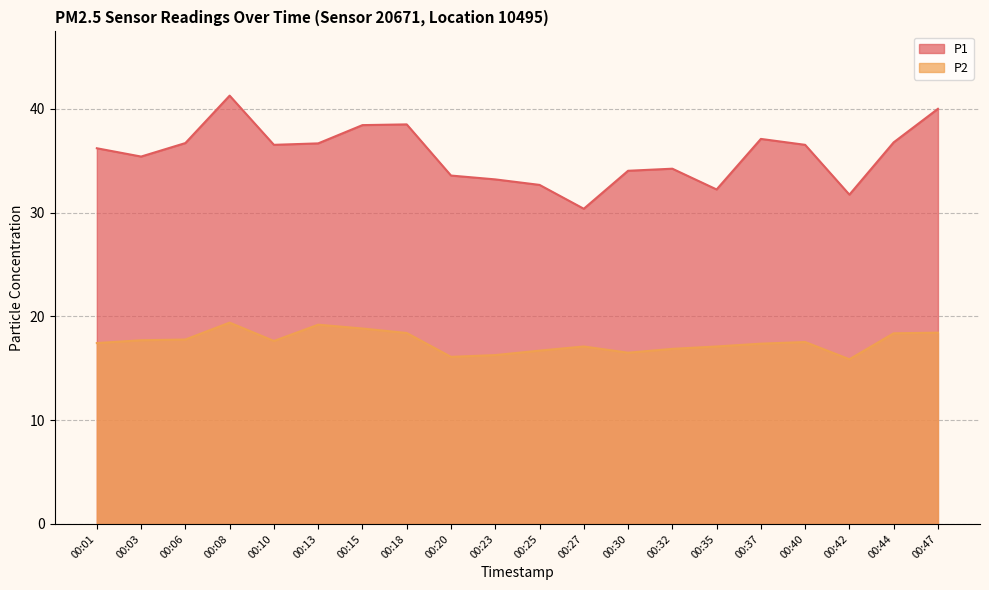

Is it true that P1 equals 50.2 at 00:03?

False